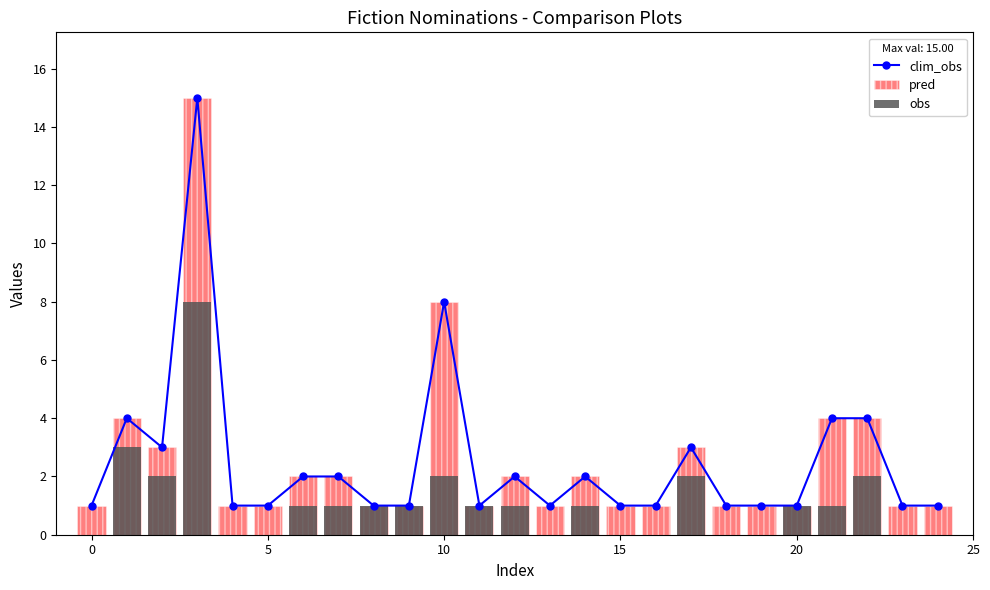

True or false: pred has a value of 1 at 16.

True